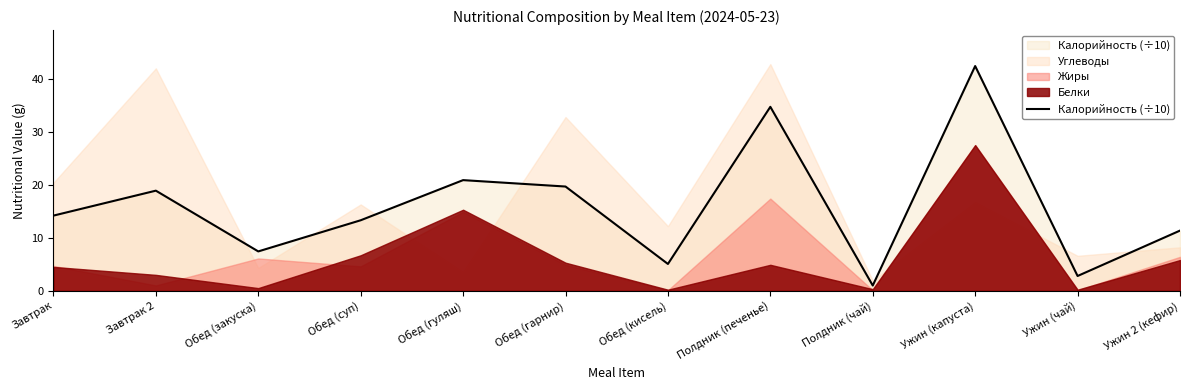

What is the average value?

16.0